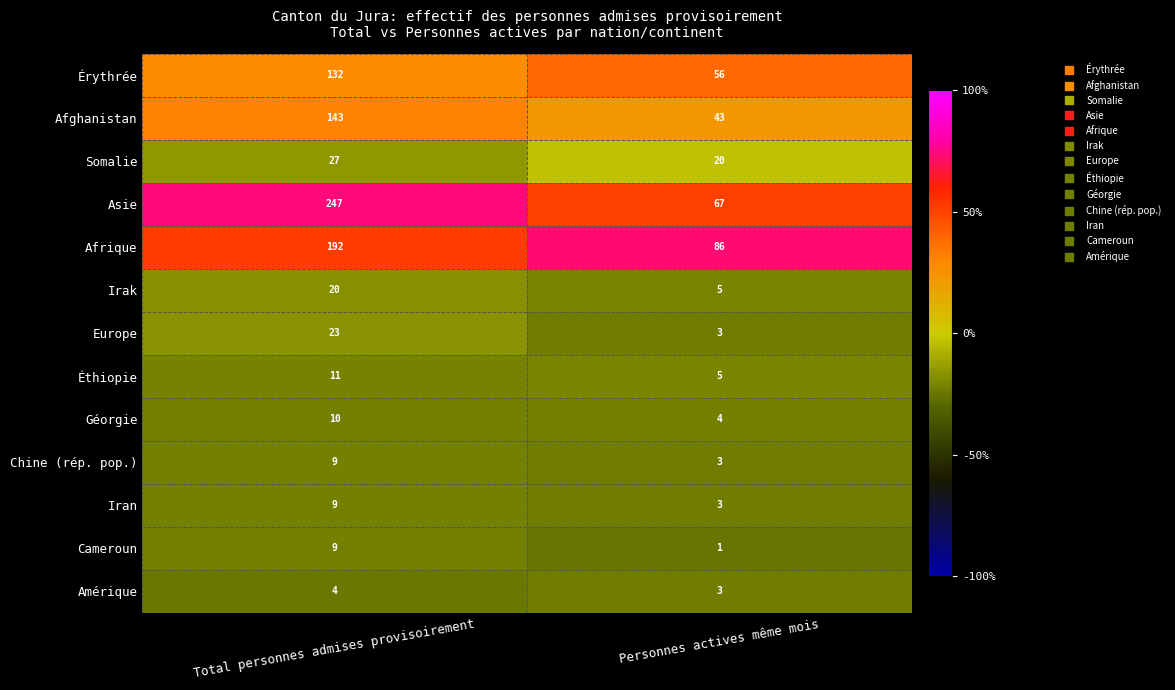

At which category does the chart reach its minimum across all series?

Personnes actives même mois